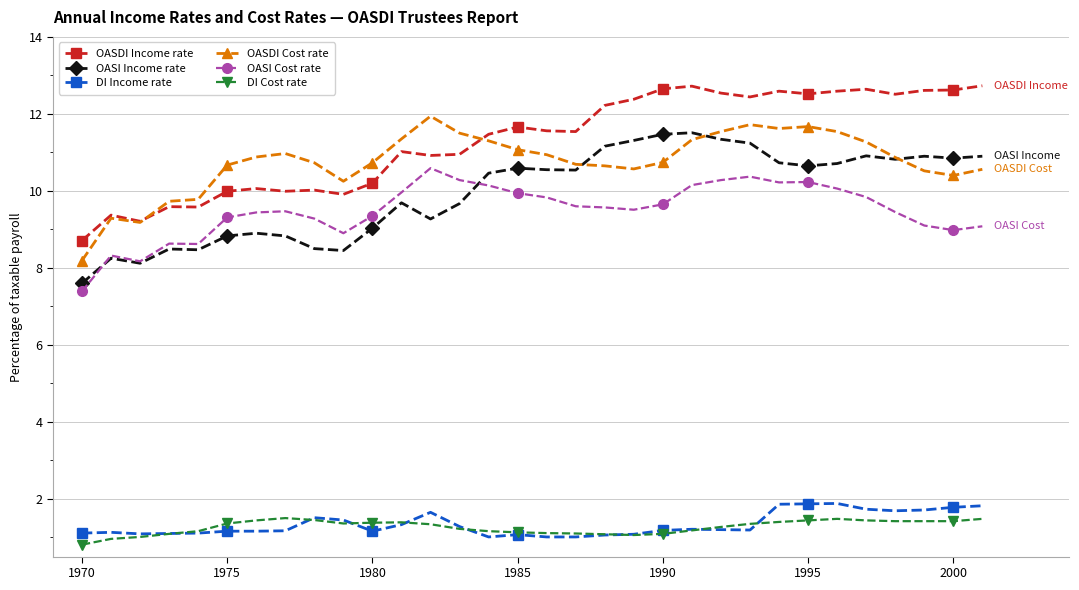

True or false: OASI Cost rate has more than 0 interior local peaks.

True